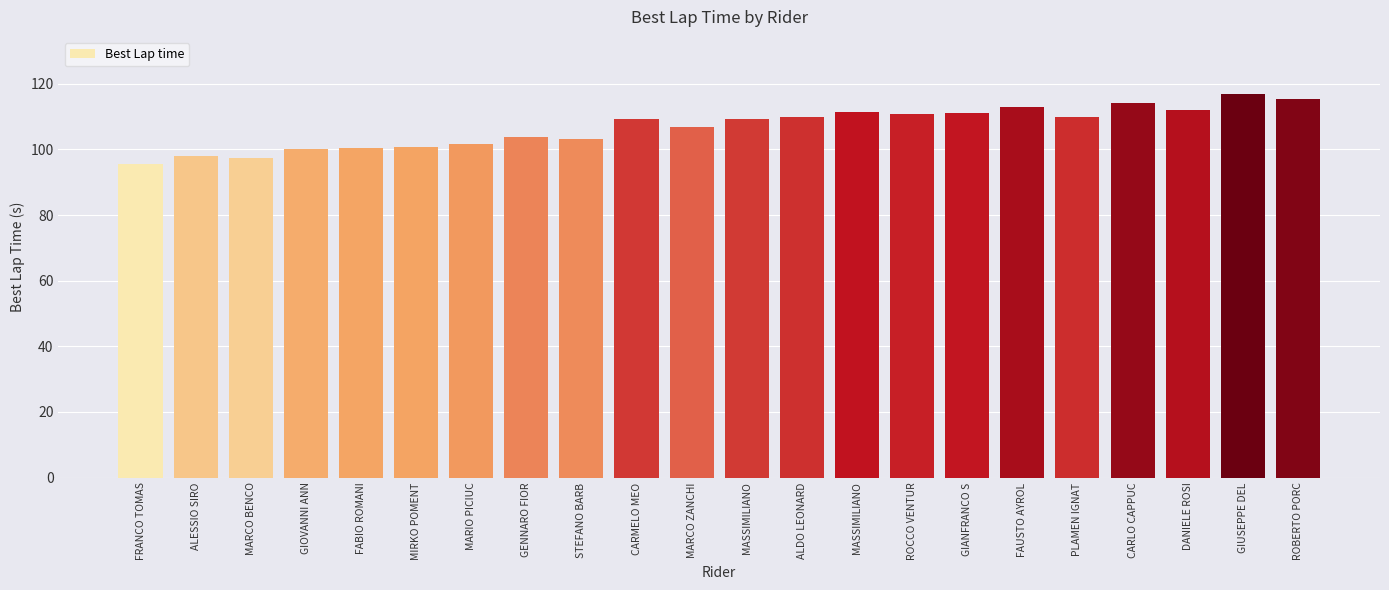

List the labels in order of value, smallest first.

FRANCO TOMAS, MARCO BENCO, ALESSIO SIRO, GIOVANNI ANN, FABIO ROMANI, MIRKO POMENT, MARIO PICIUC, STEFANO BARB, GENNARO FIOR, MARCO ZANCHI, MASSIMILIANO, CARMELO MEO, ALDO LEONARD, PLAMEN IGNAT, ROCCO VENTUR, GIANFRANCO S, MASSIMILIANO, DANIELE ROSI, FAUSTO AYROL, CARLO CAPPUC, ROBERTO PORC, GIUSEPPE DEL